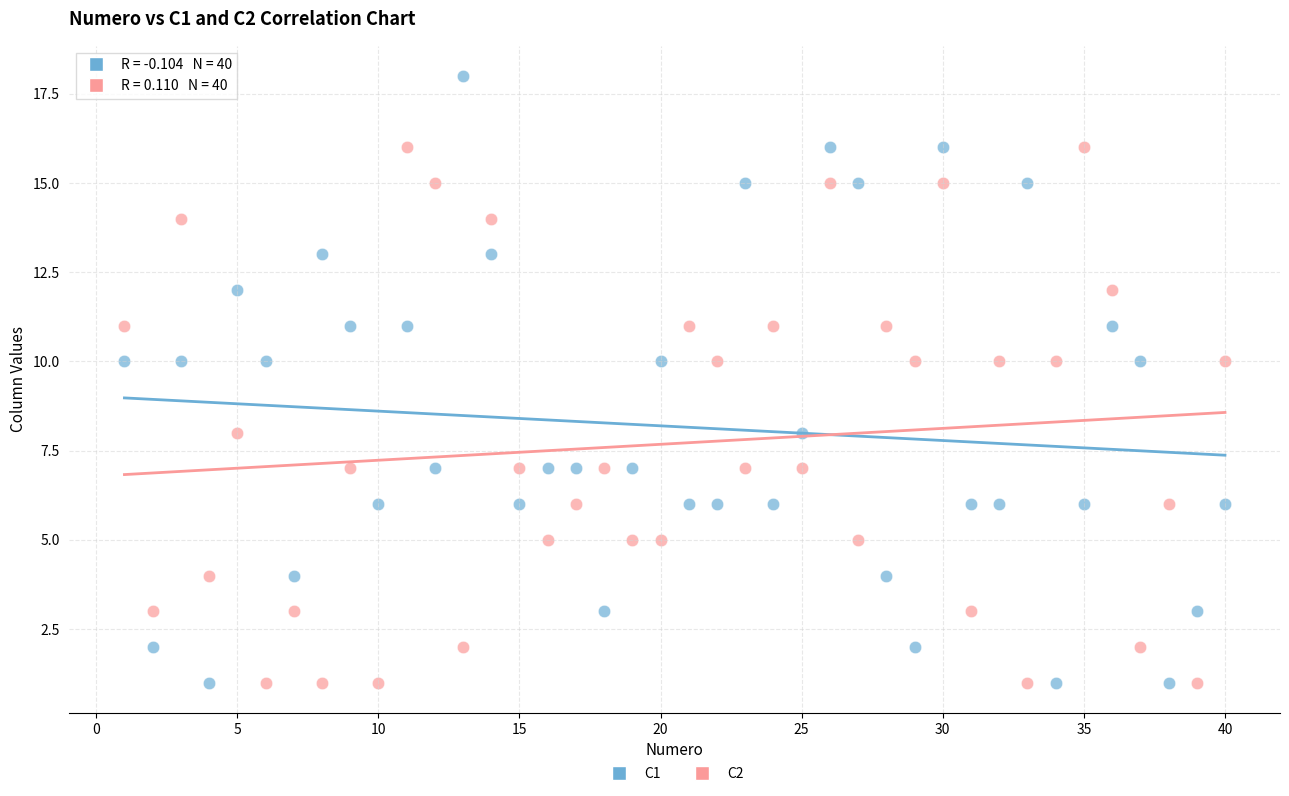

Which series has the widest spread of Y values?

C1